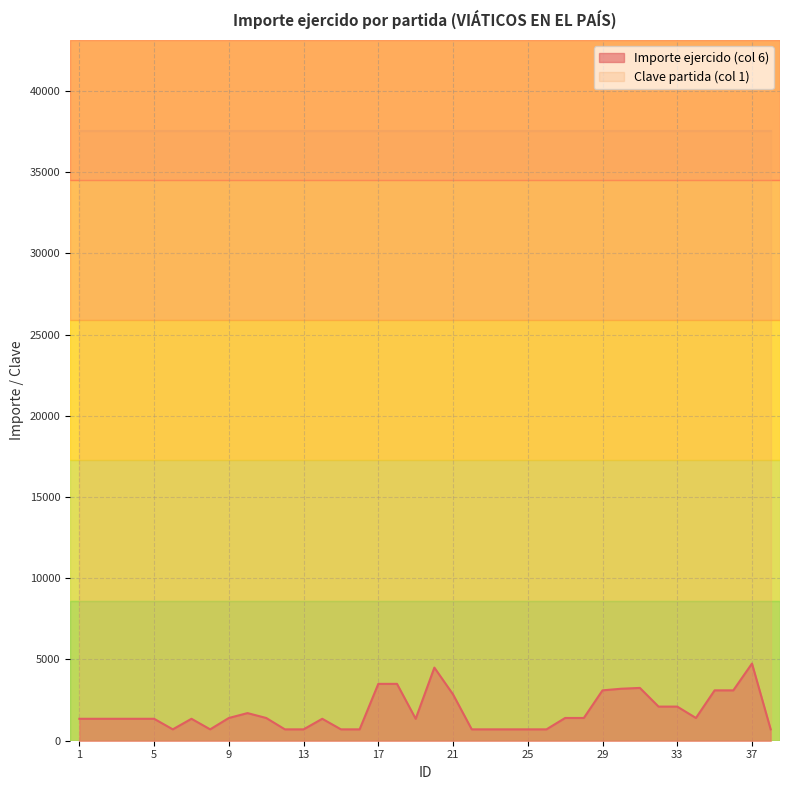

Between 12 and 26, which is larger?

12